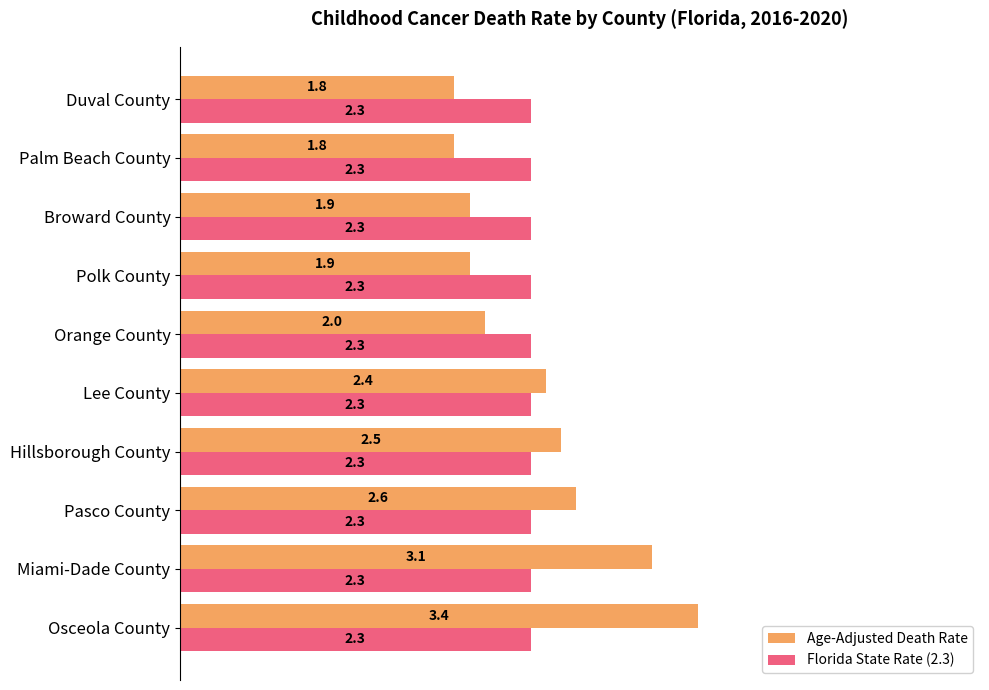

Rank the series by their average value, from highest to lowest.

Age-Adjusted Death Rate, Florida State Rate (2.3)